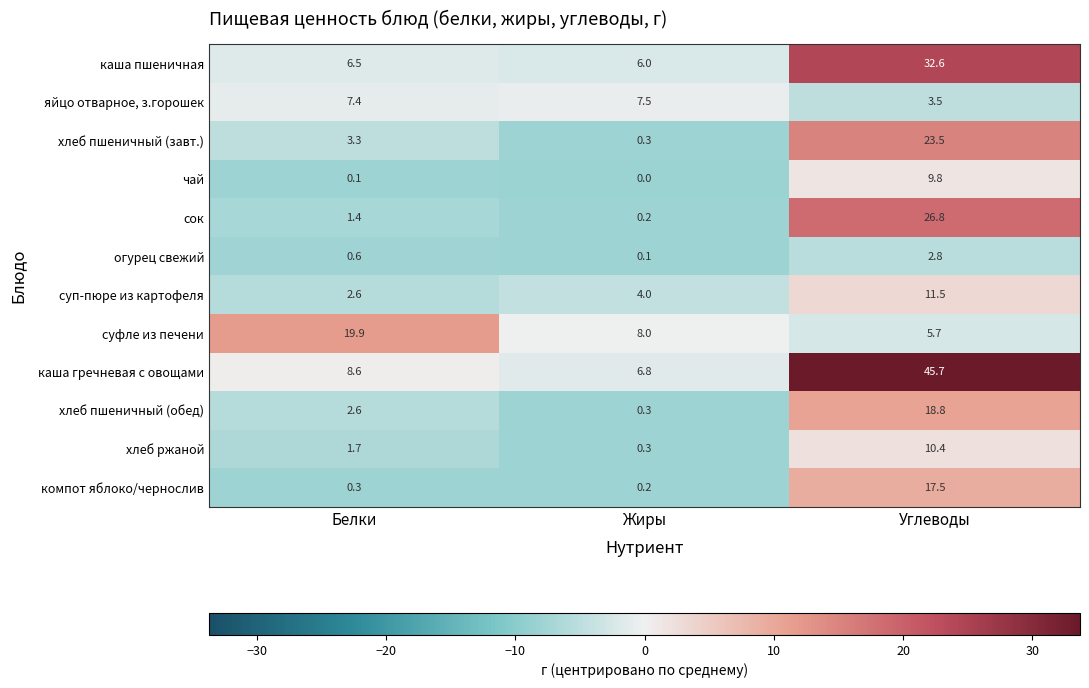

Which label corresponds to the smallest value in the chart?

Жиры